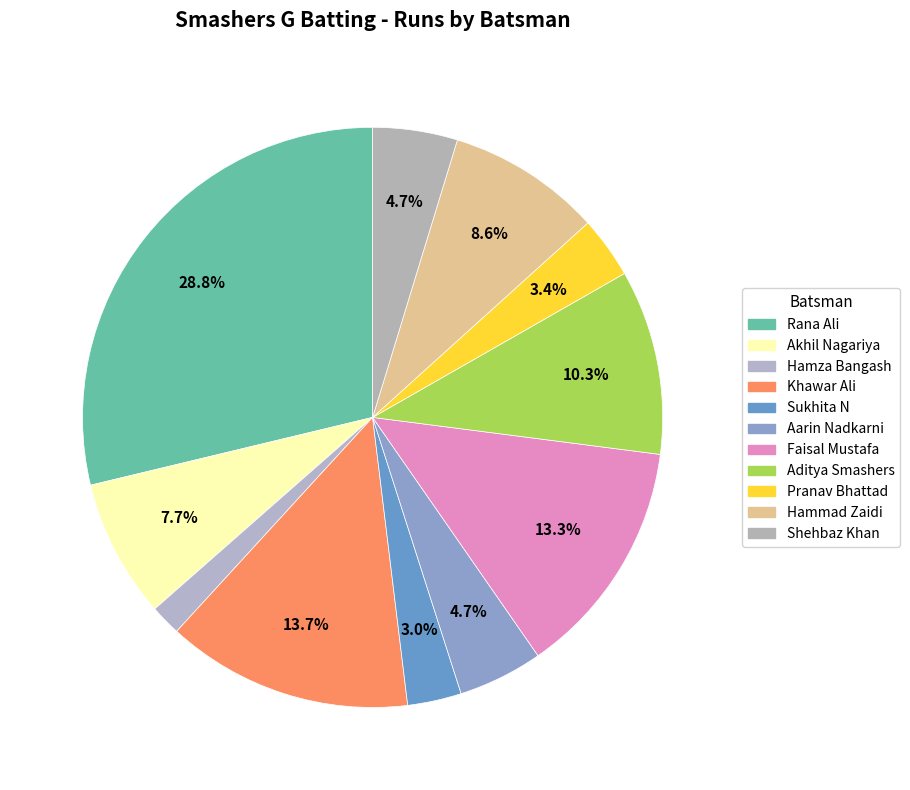

Count the number of slices in the pie.

11